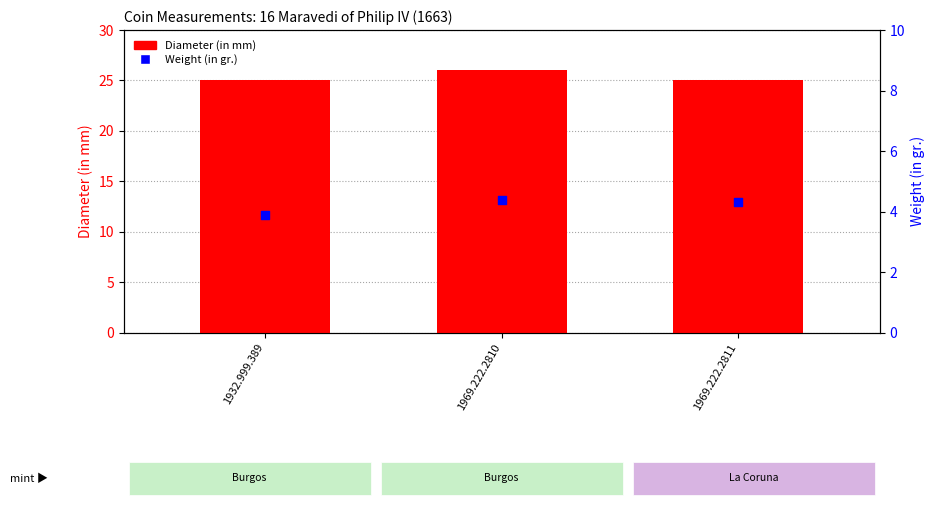

Which series has the largest total across all categories?

Diameter (in mm)